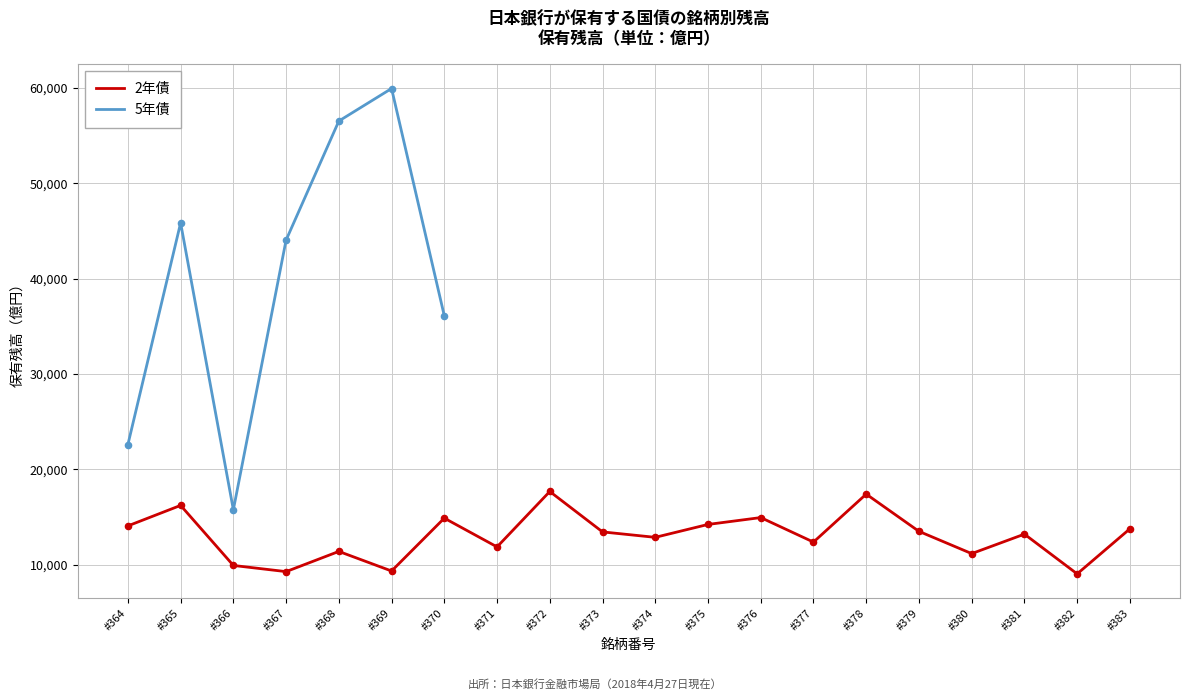

What is the maximum value for 2年債?

17670